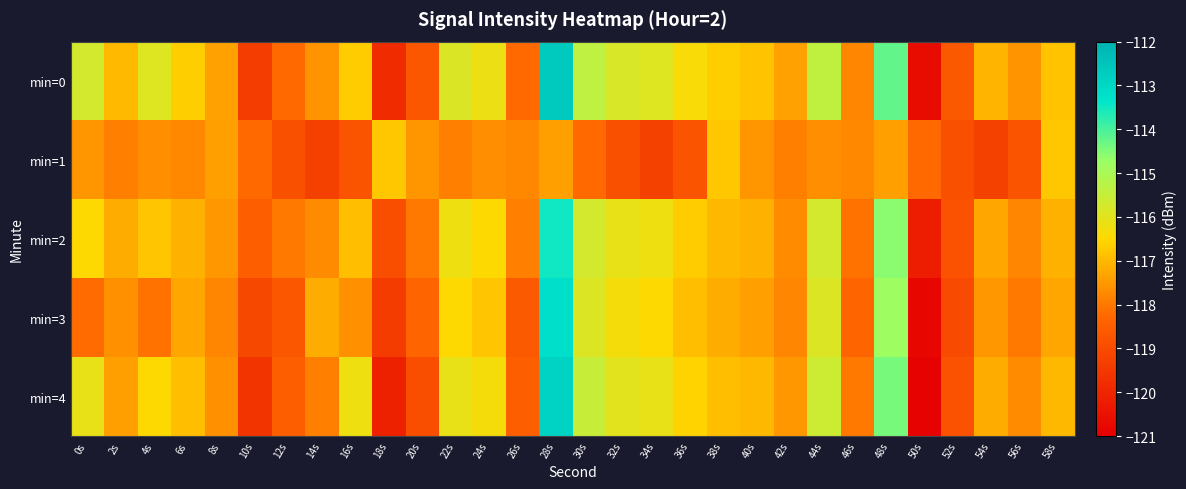

Reading right to left, what are all the values shown in this chart?

min=0: 58s=-116.8	56s=-117.6	54s=-117.1	52s=-118.6	50s=-120.7	48s=-114.2	46s=-117.8	44s=-115.4	42s=-117.4	40s=-116.8	38s=-116.7	36s=-116.4	34s=-115.9	32s=-115.8	30s=-115.4	28s=-112.7	26s=-118.2	24s=-116.2	22s=-115.8	20s=-118.7	18s=-119.8	16s=-116.7	14s=-117.6	12s=-118.2	10s=-119.4	8s=-117.3	6s=-116.7	4s=-115.9	2s=-117.0	0s=-115.7
min=1: 58s=-116.8	56s=-118.8	54s=-119.3	52s=-118.9	50s=-118.2	48s=-117.4	46s=-117.8	44s=-117.7	42s=-117.9	40s=-117.6	38s=-116.8	36s=-118.8	34s=-119.3	32s=-118.9	30s=-118.2	28s=-117.4	26s=-117.8	24s=-117.7	22s=-117.9	20s=-117.6	18s=-116.8	16s=-118.8	14s=-119.3	12s=-118.9	10s=-118.2	8s=-117.4	6s=-117.8	4s=-117.7	2s=-117.9	0s=-117.6
min=2: 58s=-117.1	56s=-117.8	54s=-117.3	52s=-118.8	50s=-120.2	48s=-114.6	46s=-118.1	44s=-115.7	42s=-117.7	40s=-117.1	38s=-117.0	36s=-116.7	34s=-116.2	32s=-116.1	30s=-115.7	28s=-113.5	26s=-117.9	24s=-116.5	22s=-116.2	20s=-118.0	18s=-118.9	16s=-116.9	14s=-117.7	12s=-118.0	10s=-118.5	8s=-117.5	6s=-117.1	4s=-116.8	2s=-117.2	0s=-116.5
min=3: 58s=-117.3	56s=-118.0	54s=-117.5	52s=-119.0	50s=-120.8	48s=-114.8	46s=-118.3	44s=-115.9	42s=-117.8	40s=-117.4	38s=-117.2	36s=-116.9	34s=-116.5	32s=-116.3	30s=-115.9	28s=-113.2	26s=-118.6	24s=-116.8	22s=-116.5	20s=-118.3	18s=-119.4	16s=-117.6	14s=-117.2	12s=-118.7	10s=-119.1	8s=-117.8	6s=-117.3	4s=-118.1	2s=-117.6	0s=-118.2
min=4: 58s=-117.0	56s=-117.7	54s=-117.2	52s=-118.8	50s=-120.9	48s=-114.4	46s=-118.0	44s=-115.6	42s=-117.5	40s=-117.0	38s=-116.9	36s=-116.6	34s=-116.1	32s=-116.0	30s=-115.5	28s=-112.9	26s=-118.5	24s=-116.3	22s=-116.1	20s=-118.9	18s=-120.1	16s=-116.2	14s=-117.9	12s=-118.5	10s=-119.6	8s=-117.6	6s=-116.9	4s=-116.5	2s=-117.4	0s=-116.1